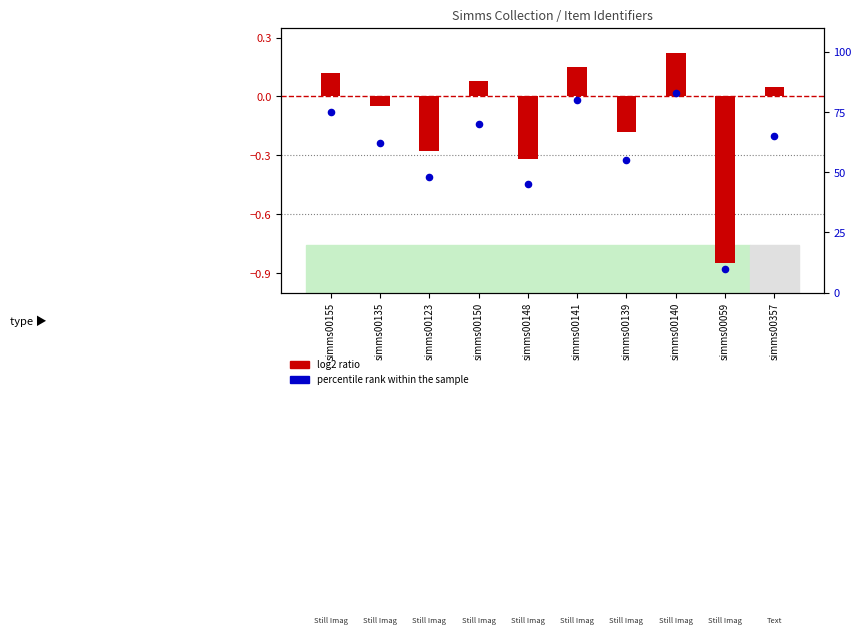

Is the value of log2 ratio at simms00139 greater than the value of percentile rank within the sample at simms00139?

No